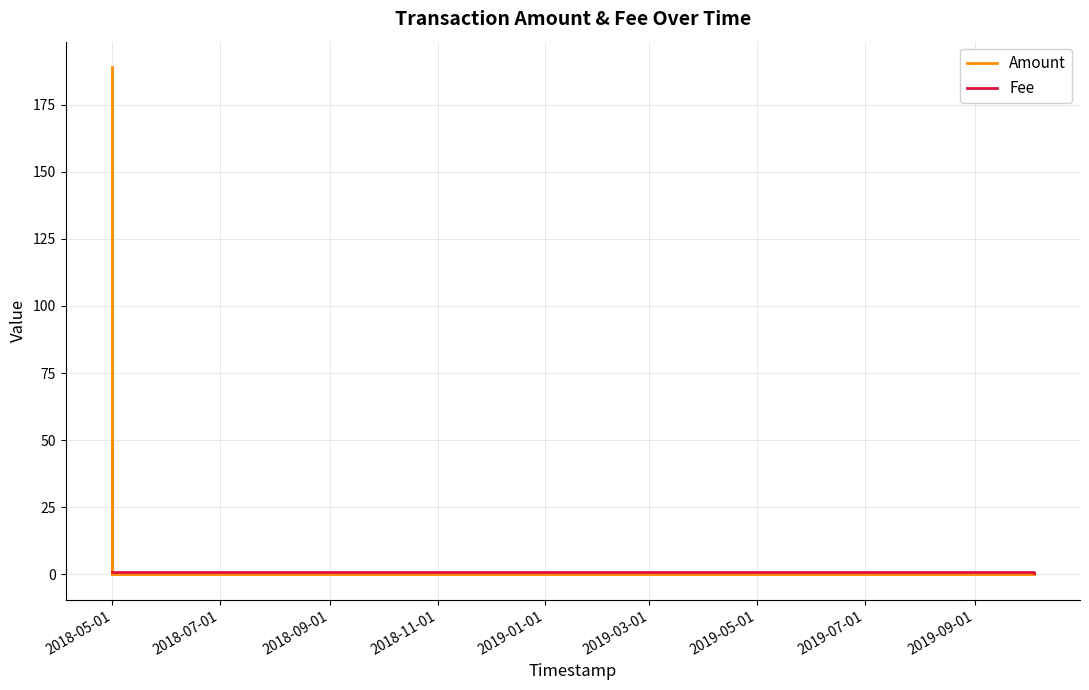

What is the greatest value displayed?

189.0